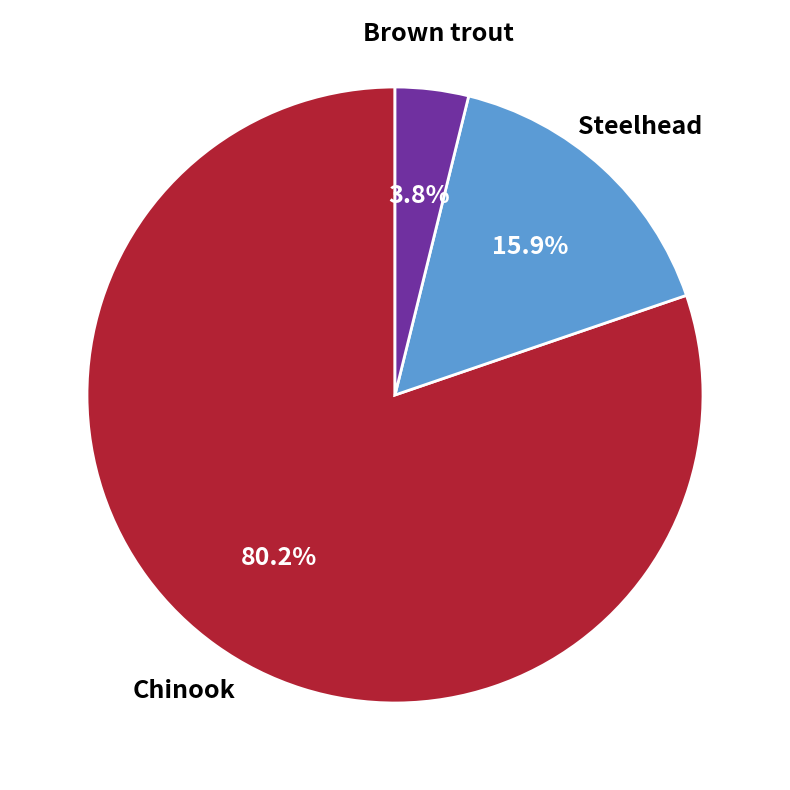

Does any single category account for the majority?

Yes